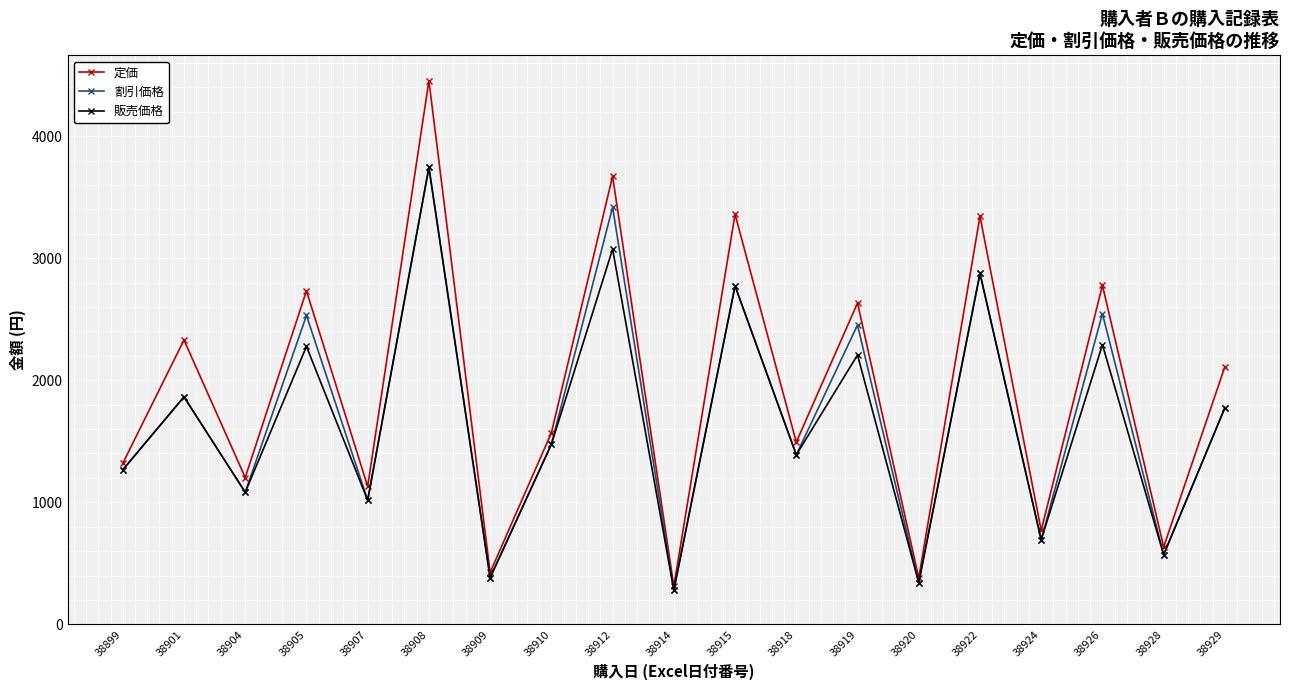

What is the sum of the 割引価格 values at 38910 and 38920?

1817